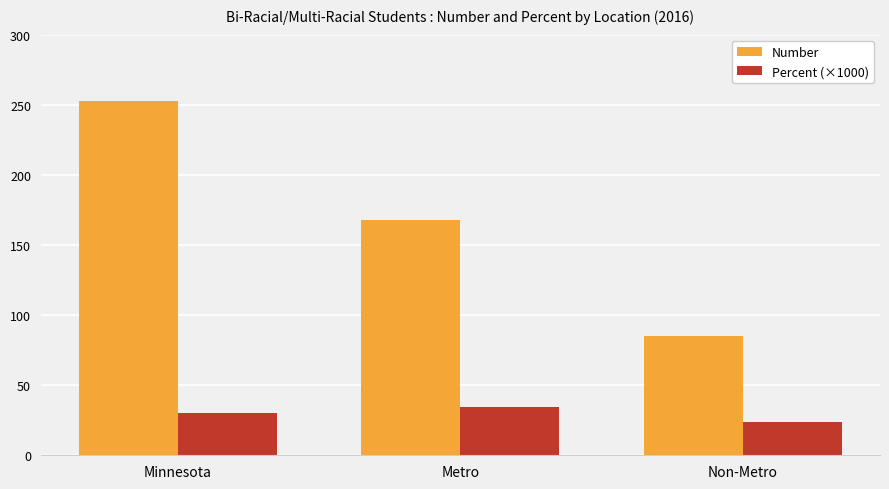

What value does the Number series have at Non-Metro?

85.0